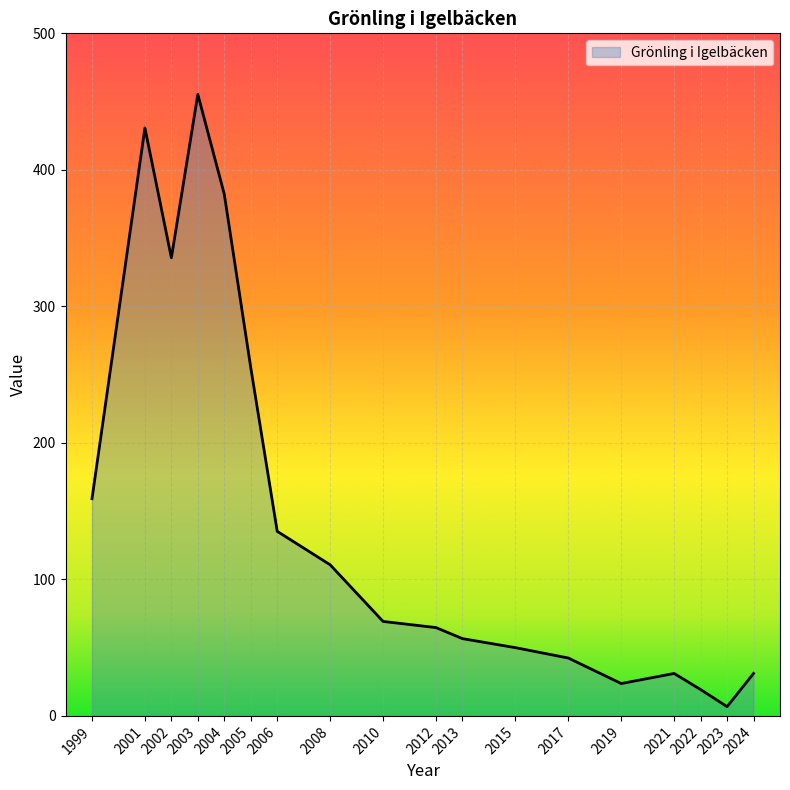

Reading left to right, extract all data points from this chart.

1999=159.1	2001=430.7	2002=335.6	2003=455.3	2004=382.1	2005=255.1	2006=135.2	2008=110.7	2010=69.2	2012=64.7	2013=56.6	2015=50.0	2017=42.4	2019=23.7	2021=31.1	2022=19.3	2023=6.8	2024=31.1